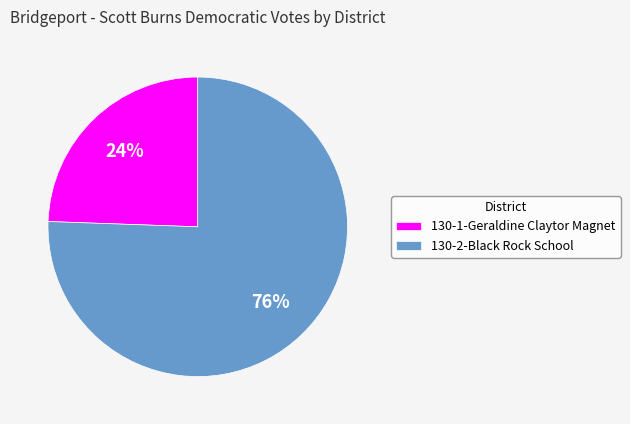

Is it true that 130-2-Black Rock School is 62% of the pie?

False